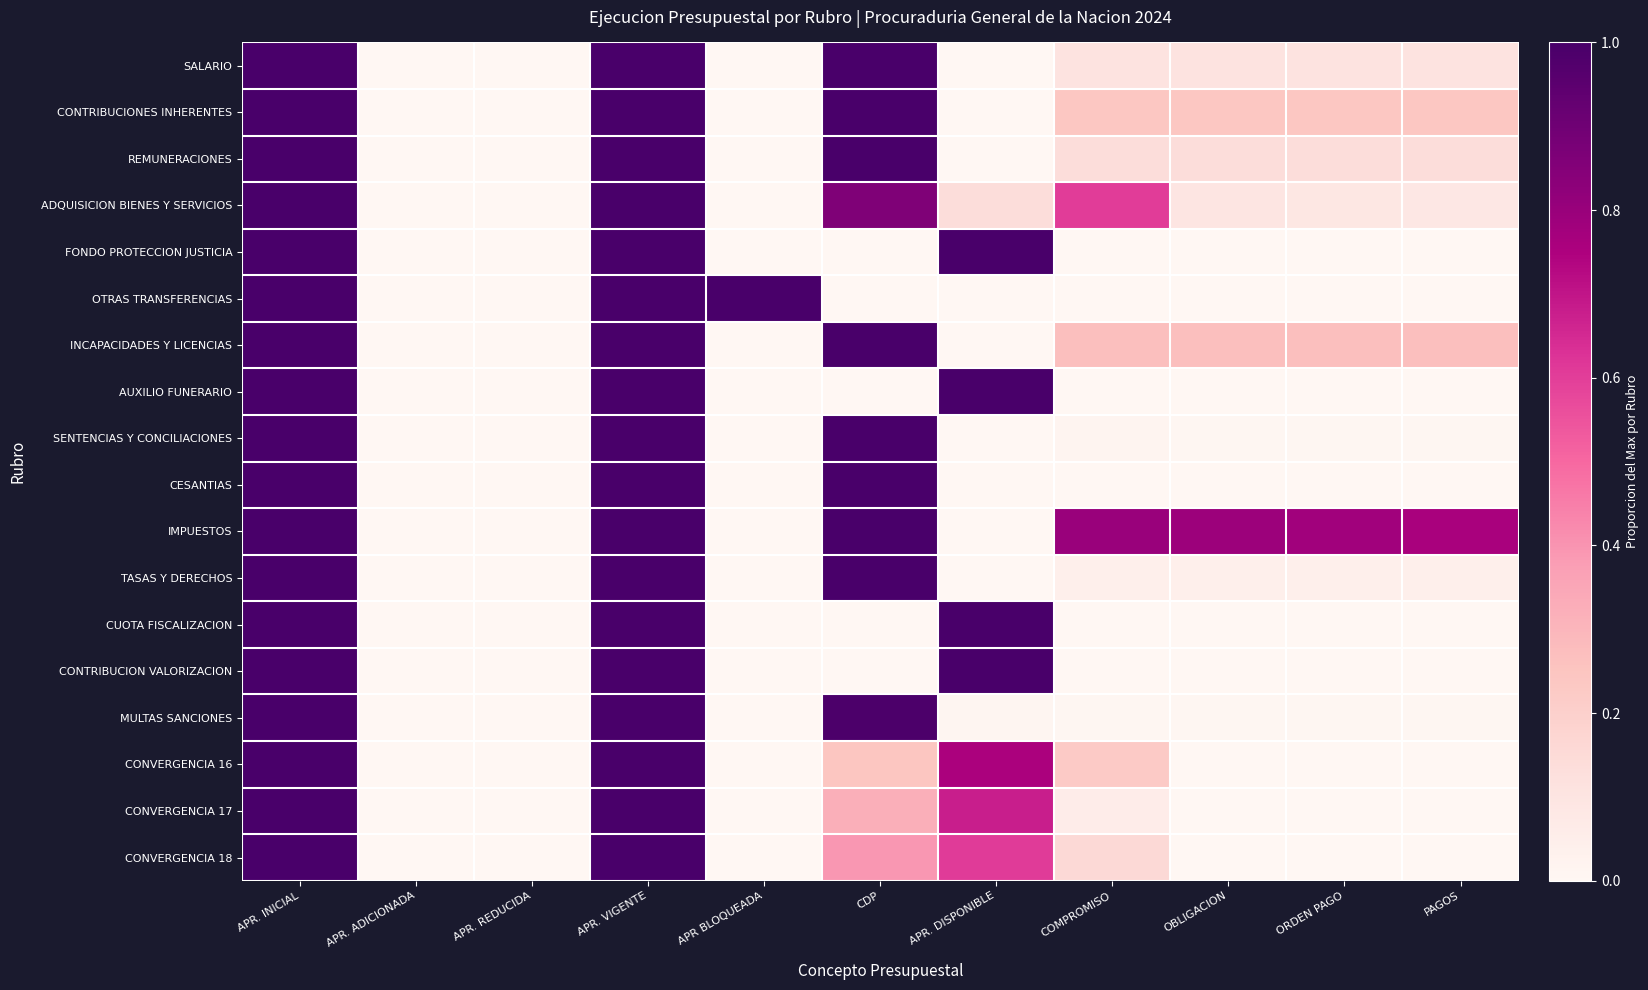

Reading right to left, what are all the values shown in this chart?

SALARIO: PAGOS=0.1	ORDEN PAGO=0.1	OBLIGACION=0.1	COMPROMISO=0.1	APR. DISPONIBLE=0.0	CDP=1.0	APR BLOQUEADA=0.0	APR. VIGENTE=1.0	APR. REDUCIDA=0.0	APR. ADICIONADA=0.0	APR. INICIAL=1.0
CONTRIBUCIONES INHERENTES: PAGOS=0.2	ORDEN PAGO=0.2	OBLIGACION=0.2	COMPROMISO=0.2	APR. DISPONIBLE=0.0	CDP=1.0	APR BLOQUEADA=0.0	APR. VIGENTE=1.0	APR. REDUCIDA=0.0	APR. ADICIONADA=0.0	APR. INICIAL=1.0
REMUNERACIONES: PAGOS=0.1	ORDEN PAGO=0.1	OBLIGACION=0.1	COMPROMISO=0.1	APR. DISPONIBLE=0.0	CDP=1.0	APR BLOQUEADA=0.0	APR. VIGENTE=1.0	APR. REDUCIDA=0.0	APR. ADICIONADA=0.0	APR. INICIAL=1.0
ADQUISICION BIENES Y SERVICIOS: PAGOS=0.1	ORDEN PAGO=0.1	OBLIGACION=0.1	COMPROMISO=0.6	APR. DISPONIBLE=0.1	CDP=0.9	APR BLOQUEADA=0.0	APR. VIGENTE=1.0	APR. REDUCIDA=0.0	APR. ADICIONADA=0.0	APR. INICIAL=1.0
FONDO PROTECCION JUSTICIA: PAGOS=0.0	ORDEN PAGO=0.0	OBLIGACION=0.0	COMPROMISO=0.0	APR. DISPONIBLE=1.0	CDP=0.0	APR BLOQUEADA=0.0	APR. VIGENTE=1.0	APR. REDUCIDA=0.0	APR. ADICIONADA=0.0	APR. INICIAL=1.0
OTRAS TRANSFERENCIAS: PAGOS=0.0	ORDEN PAGO=0.0	OBLIGACION=0.0	COMPROMISO=0.0	APR. DISPONIBLE=0.0	CDP=0.0	APR BLOQUEADA=1.0	APR. VIGENTE=1.0	APR. REDUCIDA=0.0	APR. ADICIONADA=0.0	APR. INICIAL=1.0
INCAPACIDADES Y LICENCIAS: PAGOS=0.3	ORDEN PAGO=0.3	OBLIGACION=0.3	COMPROMISO=0.3	APR. DISPONIBLE=0.0	CDP=1.0	APR BLOQUEADA=0.0	APR. VIGENTE=1.0	APR. REDUCIDA=0.0	APR. ADICIONADA=0.0	APR. INICIAL=1.0
AUXILIO FUNERARIO: PAGOS=0.0	ORDEN PAGO=0.0	OBLIGACION=0.0	COMPROMISO=0.0	APR. DISPONIBLE=1.0	CDP=0.0	APR BLOQUEADA=0.0	APR. VIGENTE=1.0	APR. REDUCIDA=0.0	APR. ADICIONADA=0.0	APR. INICIAL=1.0
SENTENCIAS Y CONCILIACIONES: PAGOS=0.0	ORDEN PAGO=0.0	OBLIGACION=0.0	COMPROMISO=0.0	APR. DISPONIBLE=0.0	CDP=1.0	APR BLOQUEADA=0.0	APR. VIGENTE=1.0	APR. REDUCIDA=0.0	APR. ADICIONADA=0.0	APR. INICIAL=1.0
CESANTIAS: PAGOS=0.0	ORDEN PAGO=0.0	OBLIGACION=0.0	COMPROMISO=0.0	APR. DISPONIBLE=0.0	CDP=1.0	APR BLOQUEADA=0.0	APR. VIGENTE=1.0	APR. REDUCIDA=0.0	APR. ADICIONADA=0.0	APR. INICIAL=1.0
IMPUESTOS: PAGOS=0.8	ORDEN PAGO=0.8	OBLIGACION=0.8	COMPROMISO=0.8	APR. DISPONIBLE=0.0	CDP=1.0	APR BLOQUEADA=0.0	APR. VIGENTE=1.0	APR. REDUCIDA=0.0	APR. ADICIONADA=0.0	APR. INICIAL=1.0
TASAS Y DERECHOS: PAGOS=0.0	ORDEN PAGO=0.0	OBLIGACION=0.0	COMPROMISO=0.0	APR. DISPONIBLE=0.0	CDP=1.0	APR BLOQUEADA=0.0	APR. VIGENTE=1.0	APR. REDUCIDA=0.0	APR. ADICIONADA=0.0	APR. INICIAL=1.0
CUOTA FISCALIZACION: PAGOS=0.0	ORDEN PAGO=0.0	OBLIGACION=0.0	COMPROMISO=0.0	APR. DISPONIBLE=1.0	CDP=0.0	APR BLOQUEADA=0.0	APR. VIGENTE=1.0	APR. REDUCIDA=0.0	APR. ADICIONADA=0.0	APR. INICIAL=1.0
CONTRIBUCION VALORIZACION: PAGOS=0.0	ORDEN PAGO=0.0	OBLIGACION=0.0	COMPROMISO=0.0	APR. DISPONIBLE=1.0	CDP=0.0	APR BLOQUEADA=0.0	APR. VIGENTE=1.0	APR. REDUCIDA=0.0	APR. ADICIONADA=0.0	APR. INICIAL=1.0
MULTAS SANCIONES: PAGOS=0.0	ORDEN PAGO=0.0	OBLIGACION=0.0	COMPROMISO=0.0	APR. DISPONIBLE=0.0	CDP=1.0	APR BLOQUEADA=0.0	APR. VIGENTE=1.0	APR. REDUCIDA=0.0	APR. ADICIONADA=0.0	APR. INICIAL=1.0
CONVERGENCIA 16: PAGOS=0.0	ORDEN PAGO=0.0	OBLIGACION=0.0	COMPROMISO=0.2	APR. DISPONIBLE=0.8	CDP=0.2	APR BLOQUEADA=0.0	APR. VIGENTE=1.0	APR. REDUCIDA=0.0	APR. ADICIONADA=0.0	APR. INICIAL=1.0
CONVERGENCIA 17: PAGOS=0.0	ORDEN PAGO=0.0	OBLIGACION=0.0	COMPROMISO=0.1	APR. DISPONIBLE=0.7	CDP=0.3	APR BLOQUEADA=0.0	APR. VIGENTE=1.0	APR. REDUCIDA=0.0	APR. ADICIONADA=0.0	APR. INICIAL=1.0
CONVERGENCIA 18: PAGOS=0.0	ORDEN PAGO=0.0	OBLIGACION=0.0	COMPROMISO=0.2	APR. DISPONIBLE=0.6	CDP=0.4	APR BLOQUEADA=0.0	APR. VIGENTE=1.0	APR. REDUCIDA=0.0	APR. ADICIONADA=0.0	APR. INICIAL=1.0